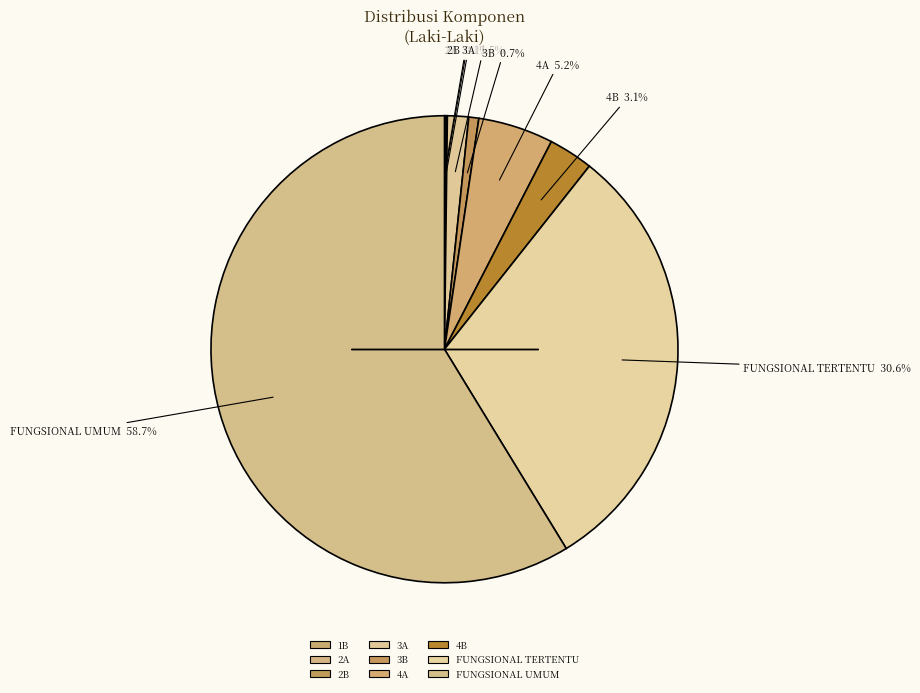

The 3A slice represents 11% of the pie. True or false?

False